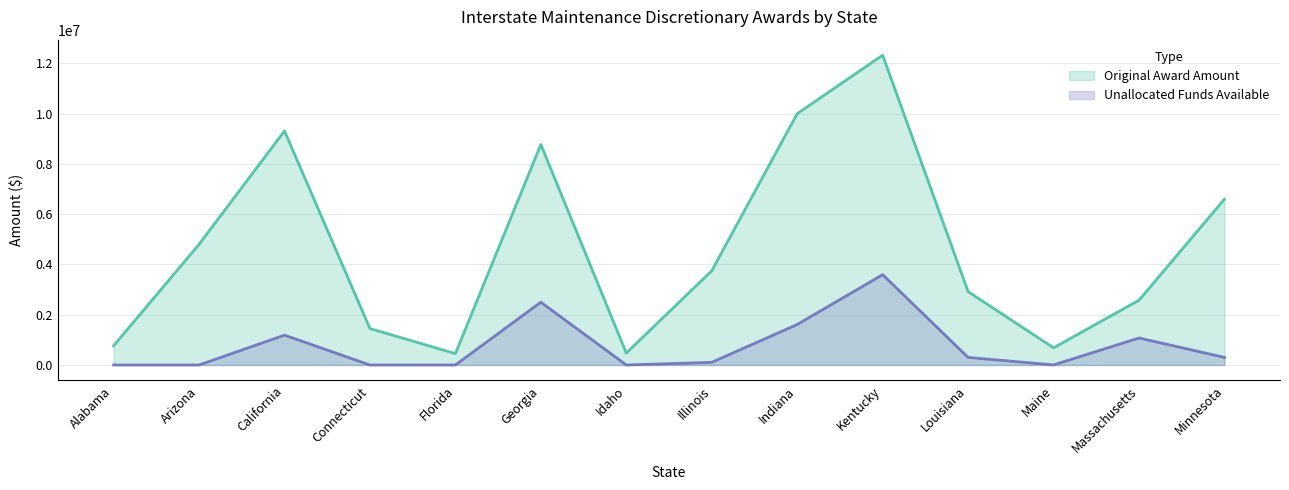

At which category does Unallocated Funds Available reach its first local valley?

Connecticut